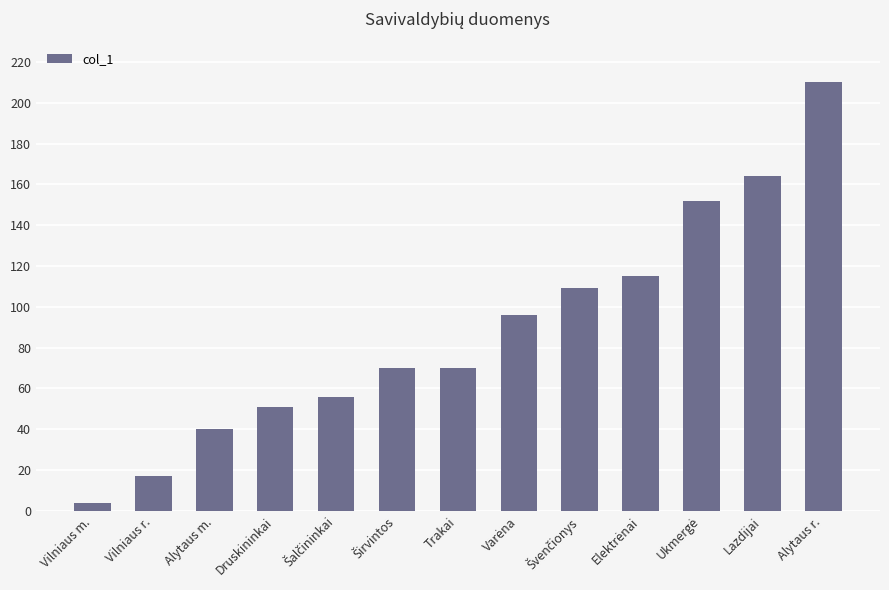

What is the minimum value shown in the chart?

4